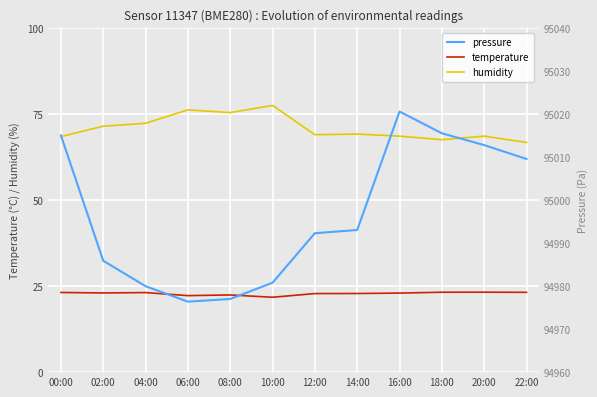

True or false: temperature and humidity cross at least once.

False